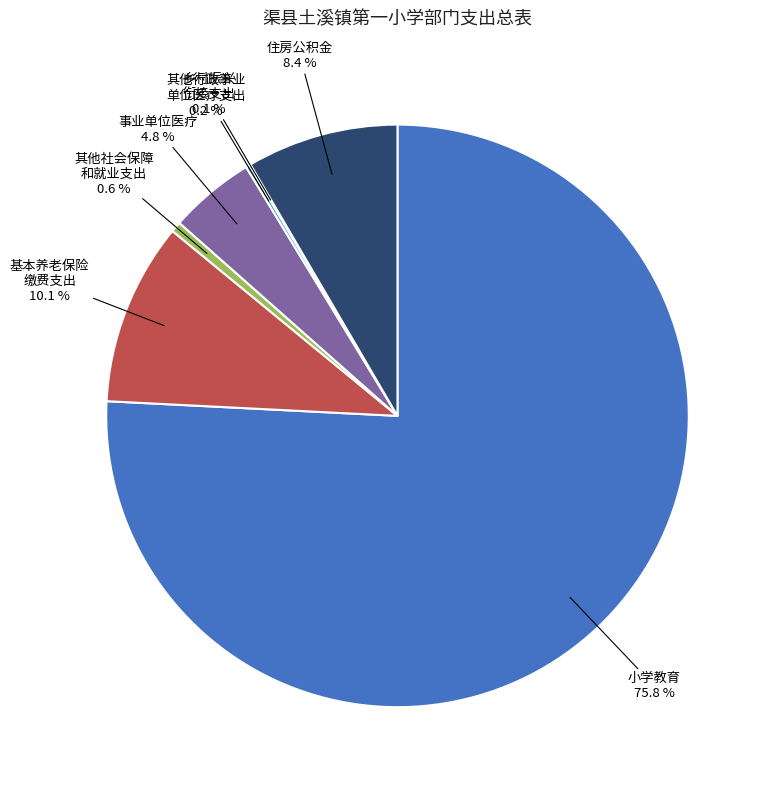

Is there a majority slice in this chart?

Yes